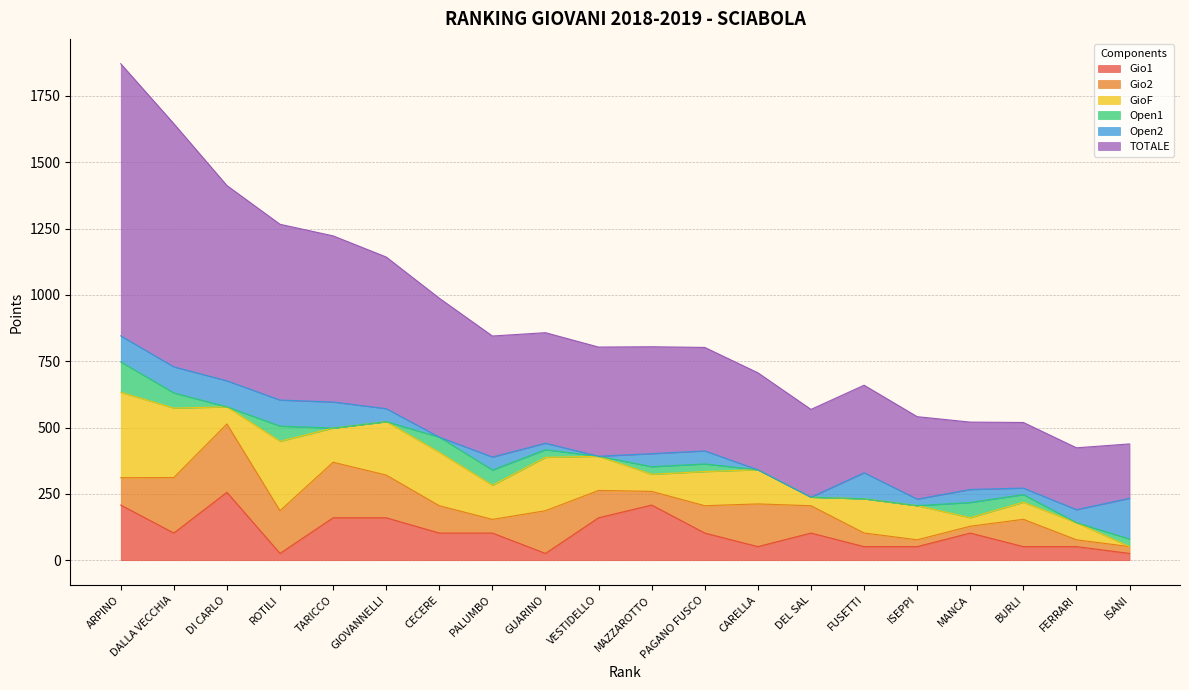

The value of Gio1 at VESTIDELLO is 160.0. True or false?

True